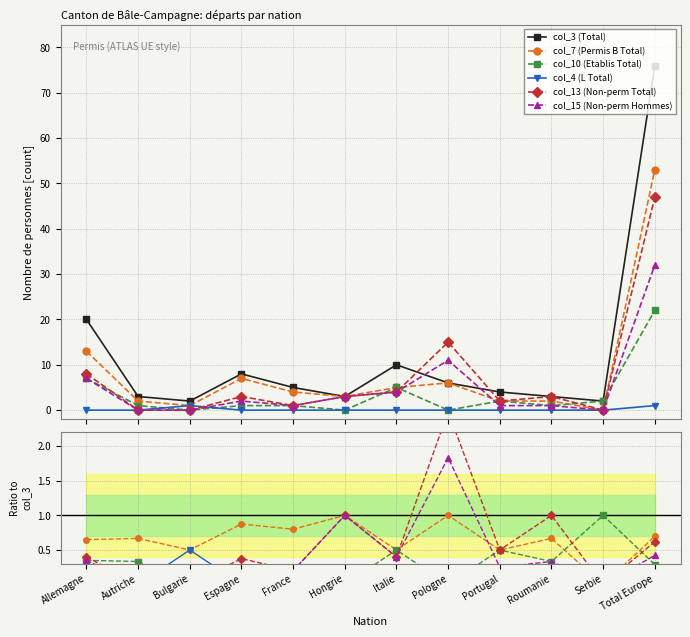

After their last crossing, which series has the higher values: col_10 (Etablis Total) or col_15 (Non-perm Hommes)?

col_15 (Non-perm Hommes)